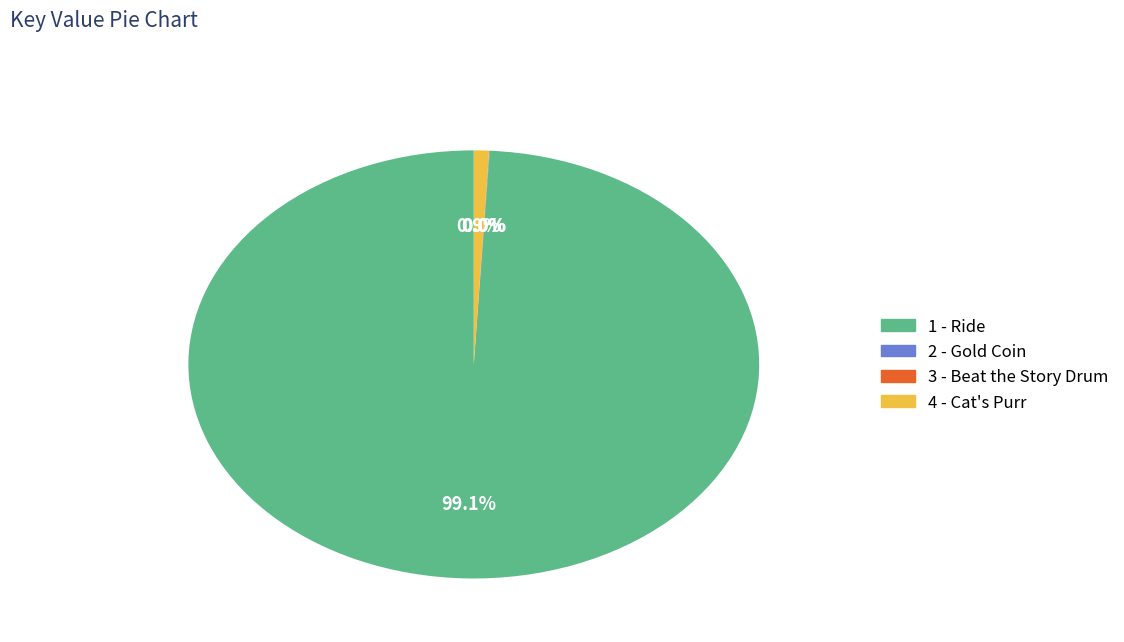

Which slice represents more than half of the pie?

1 - Ride